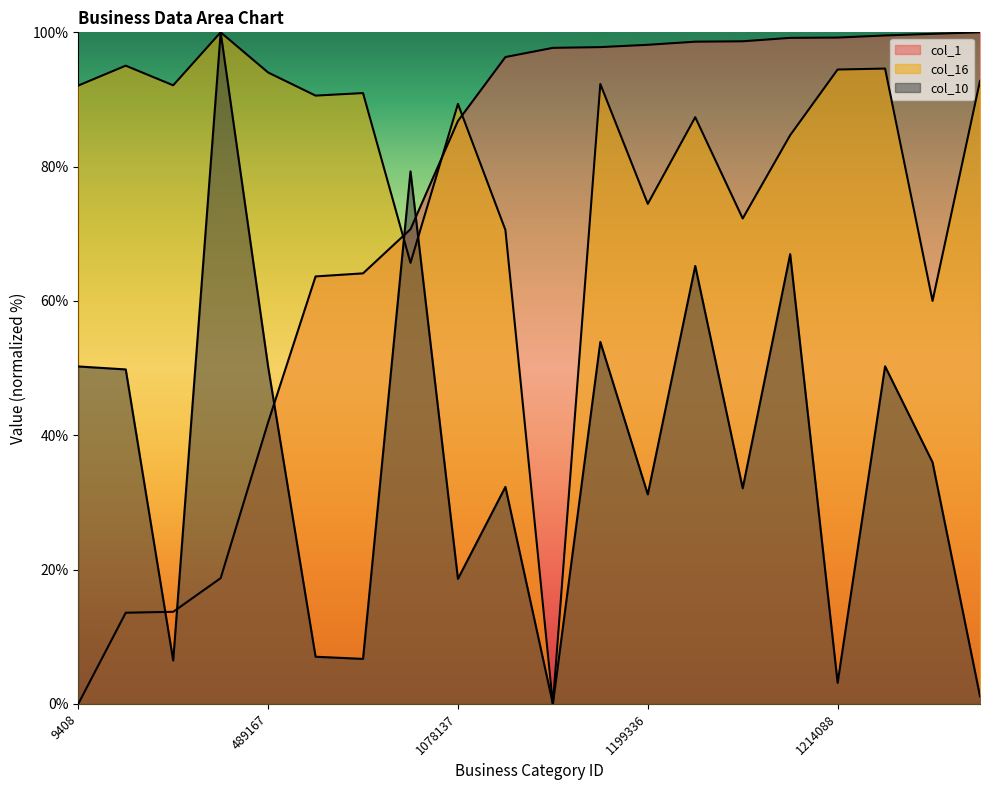

Which series has the largest total across all categories?

col_16